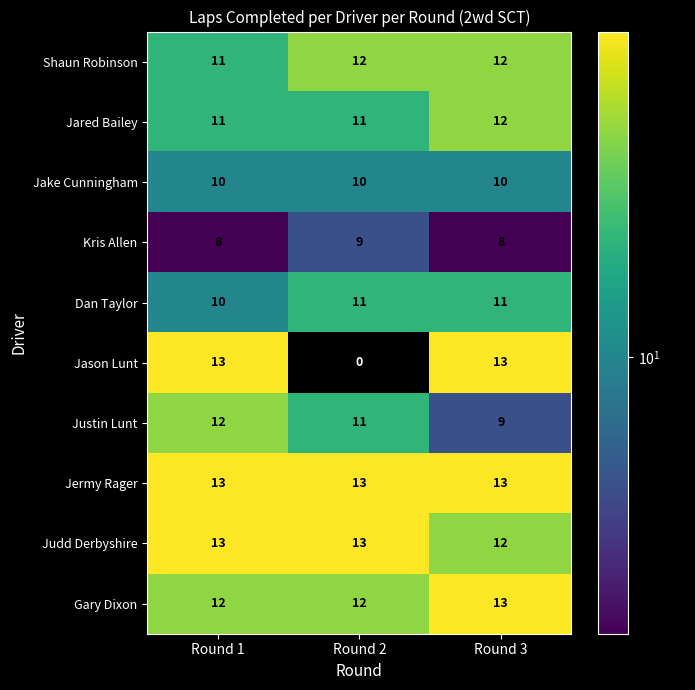

At which label is Judd Derbyshire closest to 12?

Round 3